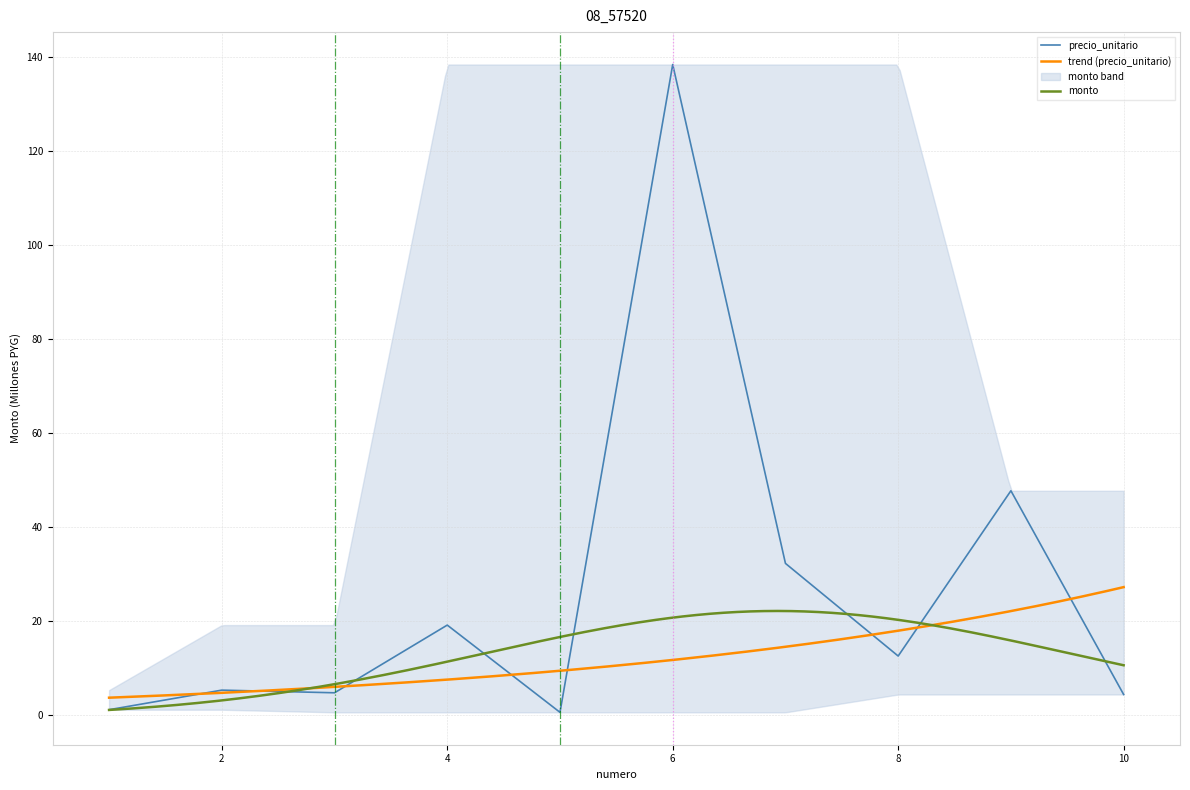

Which category has the highest value in the precio_unitario series?

6